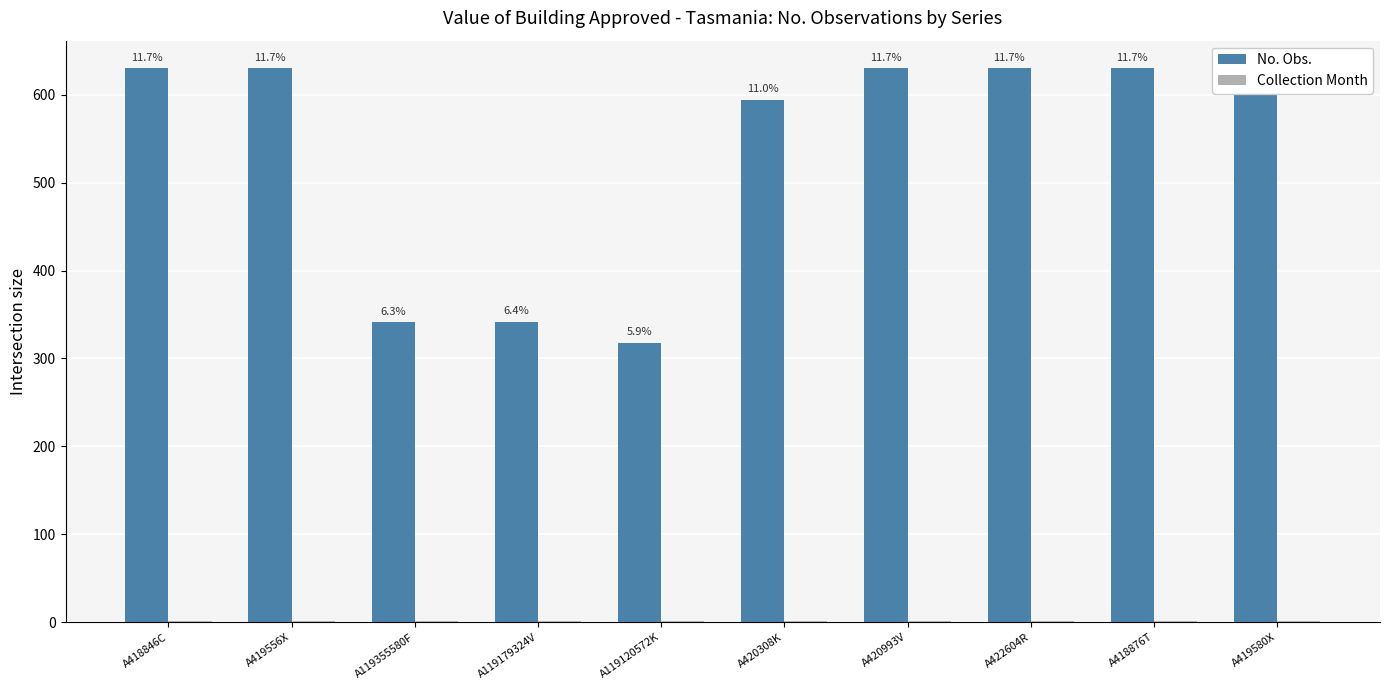

Reading left to right, what are all the values shown in this chart?

No. Obs.: 630	630	341	342	318	594	630	630	630	630
Collection Month: 1	1	1	1	1	1	1	1	1	1